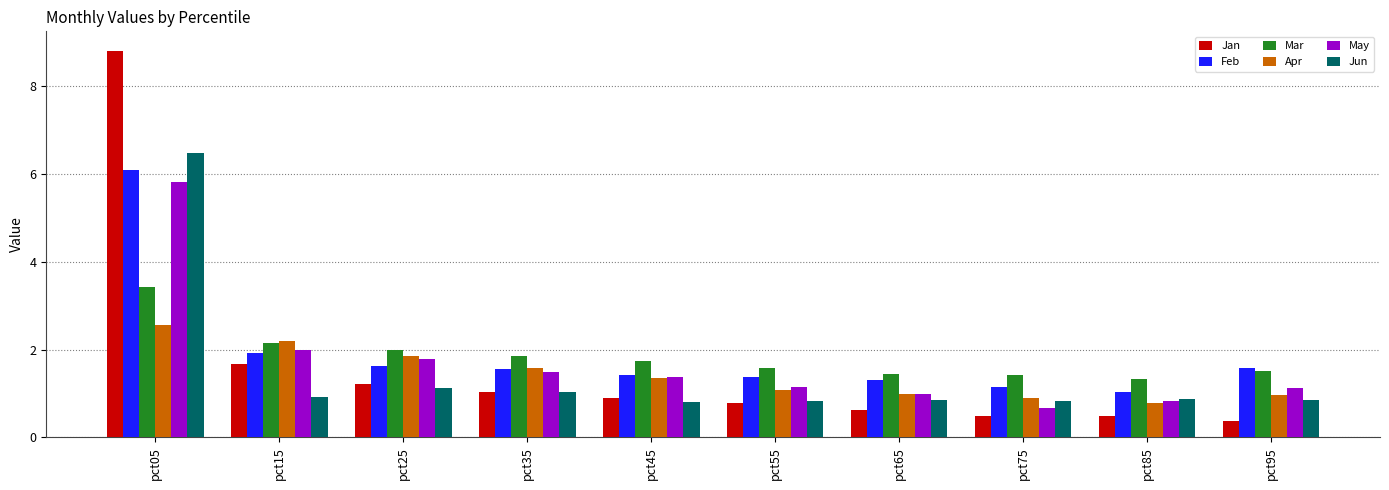

What is the approximate value of May at pct15?

2.0